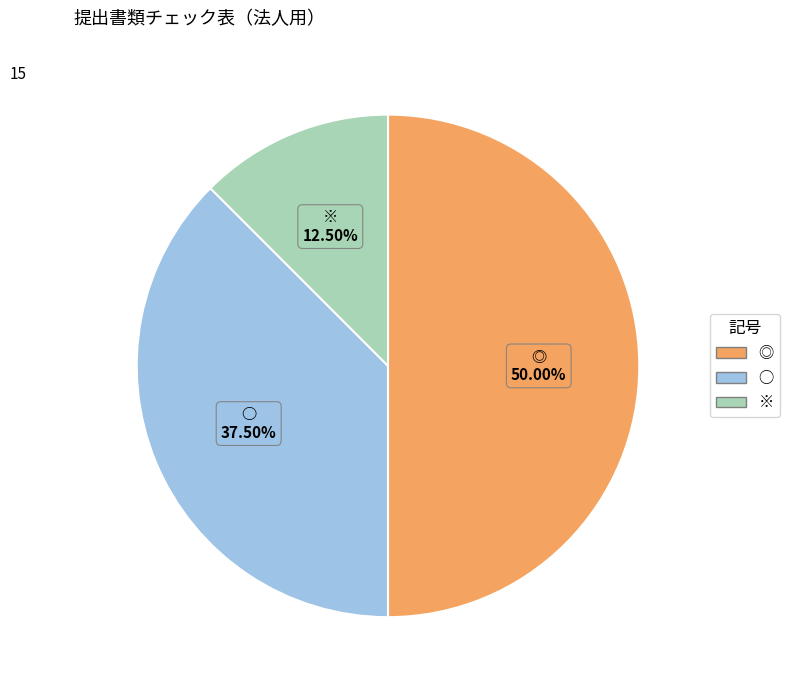

Combined, do ○ and ◎ account for over 50%?

Yes